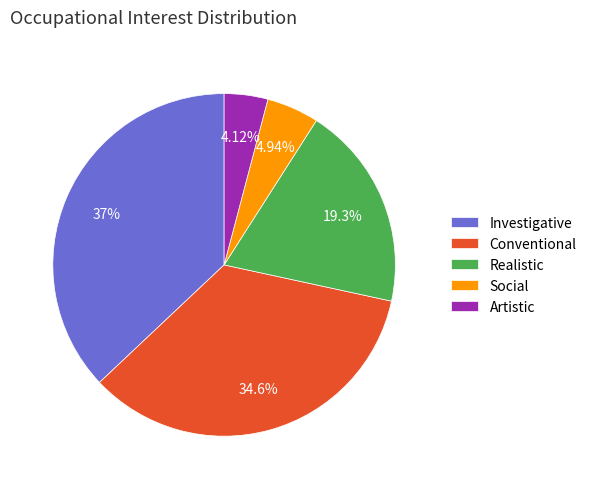

Is Social the majority of the pie?

No